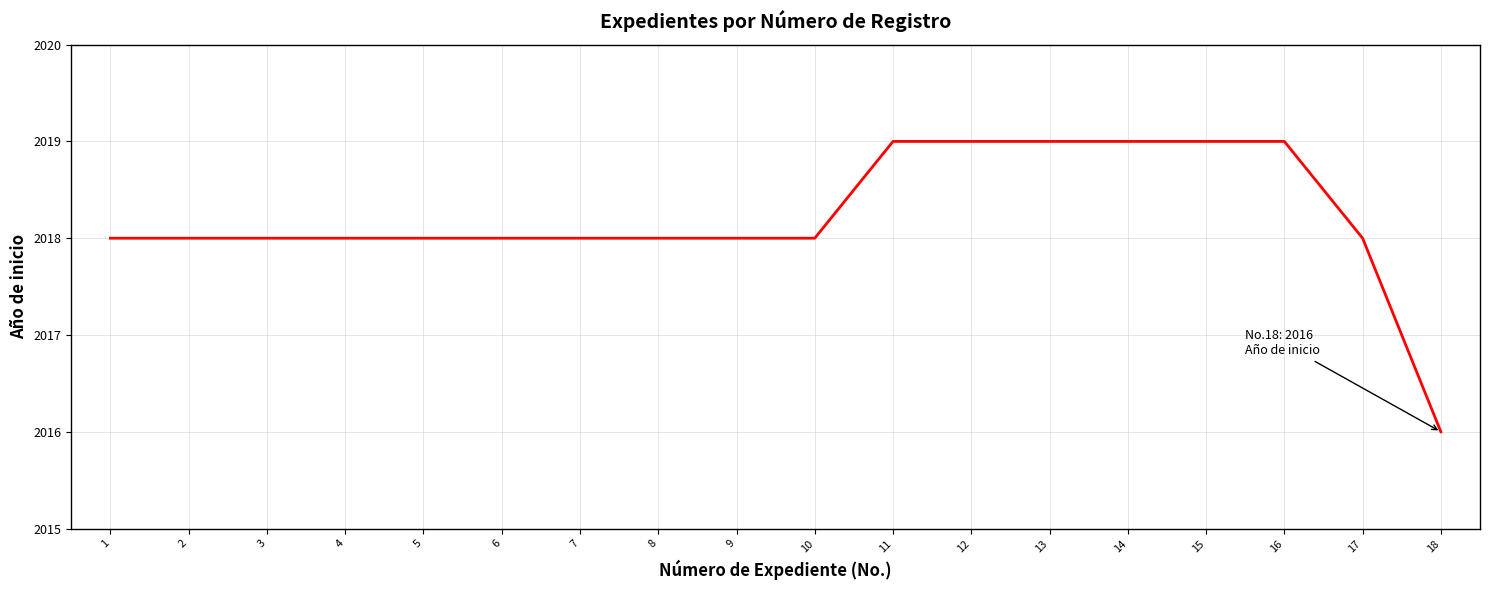

The value at 12 is 3243. True or false?

False